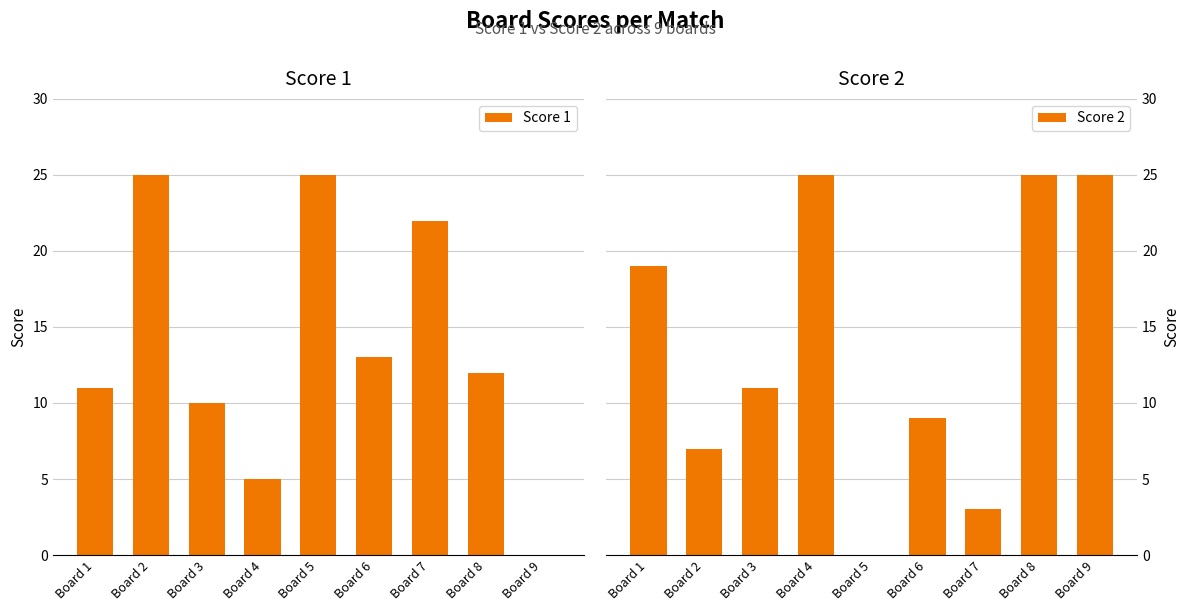

At which label does Score 1 reach its peak?

Board 2